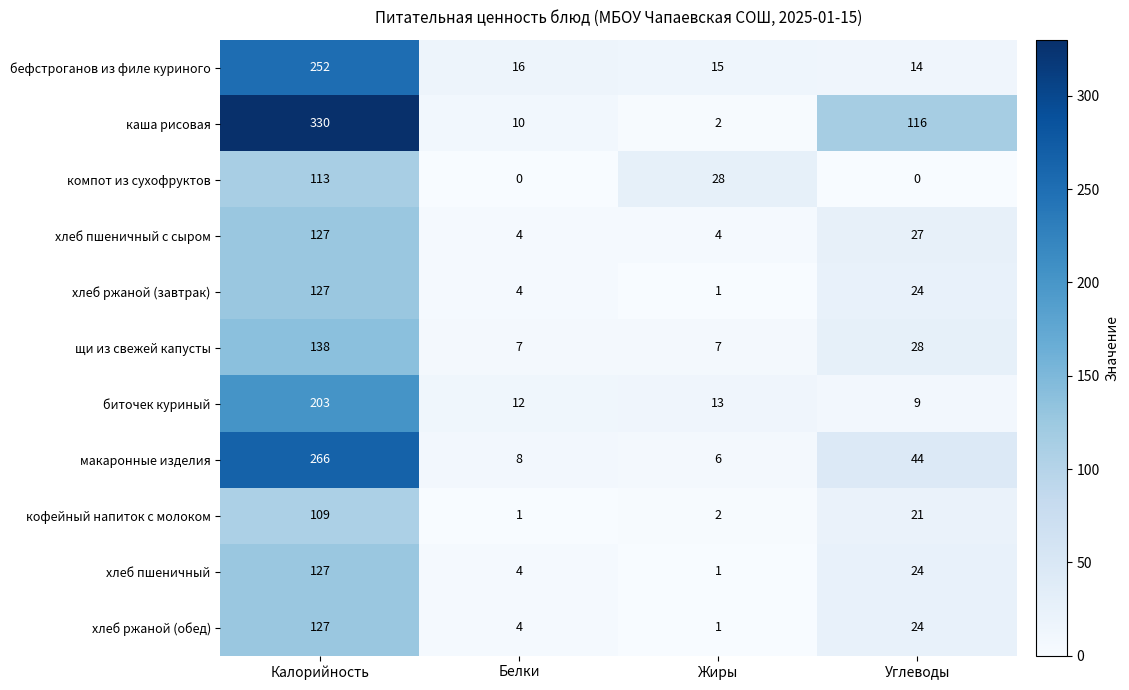

What is the difference between the щи из свежей капусты values at Калорийность and Белки?

131